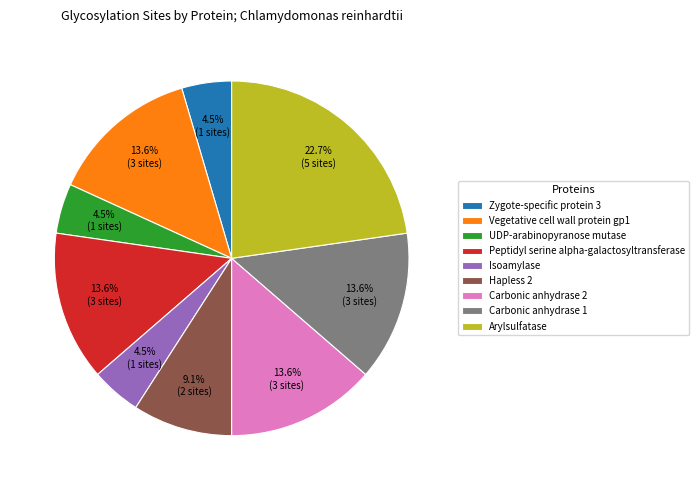

Is the sum of Hapless 2 and Vegetative cell wall protein gp1 greater than half?

No